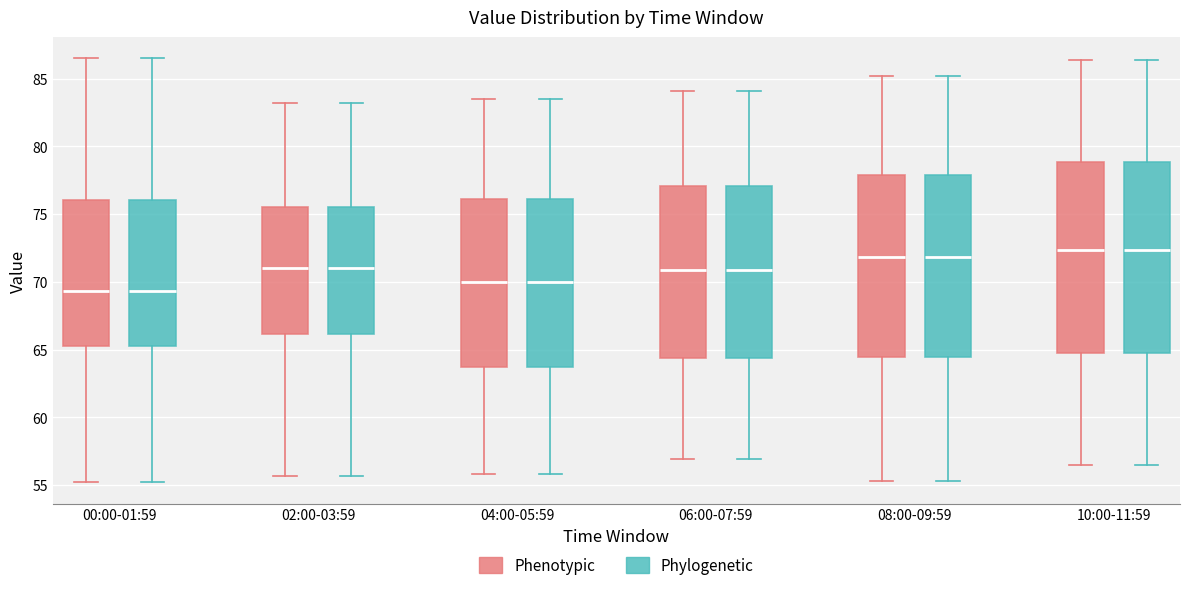

Where does the lower whisker of the box for 02:00-03:59 (Phylogenetic) end on the y-axis? The values are not printed on the chart, so give them approximately, as read against the axis.

55.5